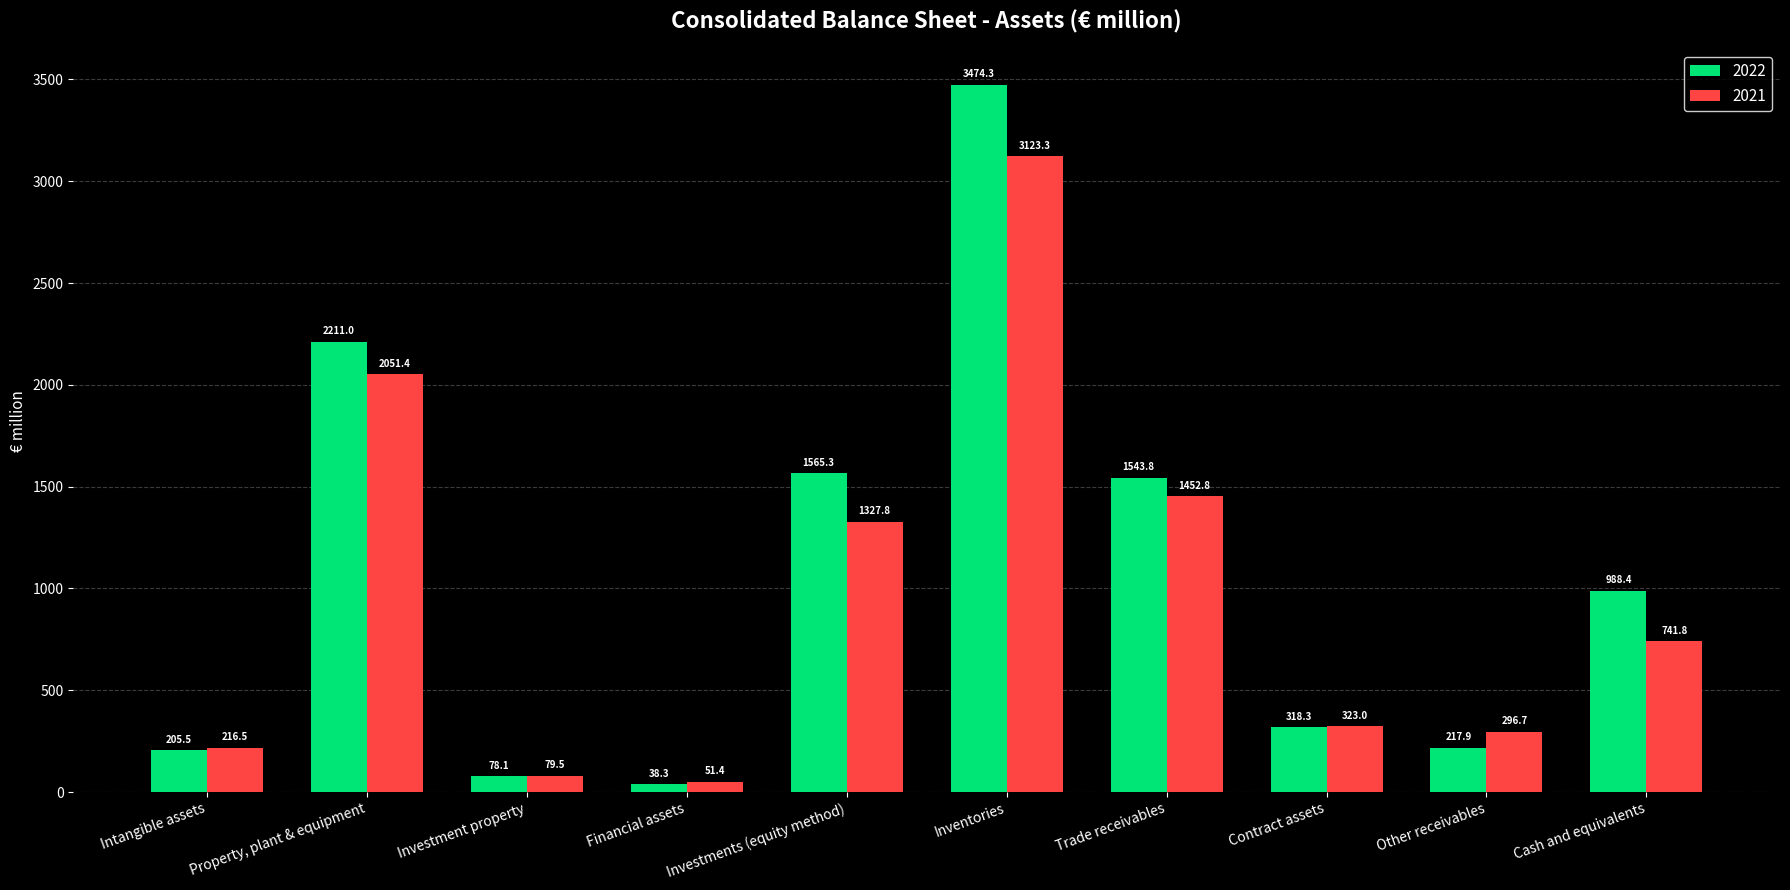

At which category is the sum across all series the highest?

Inventories